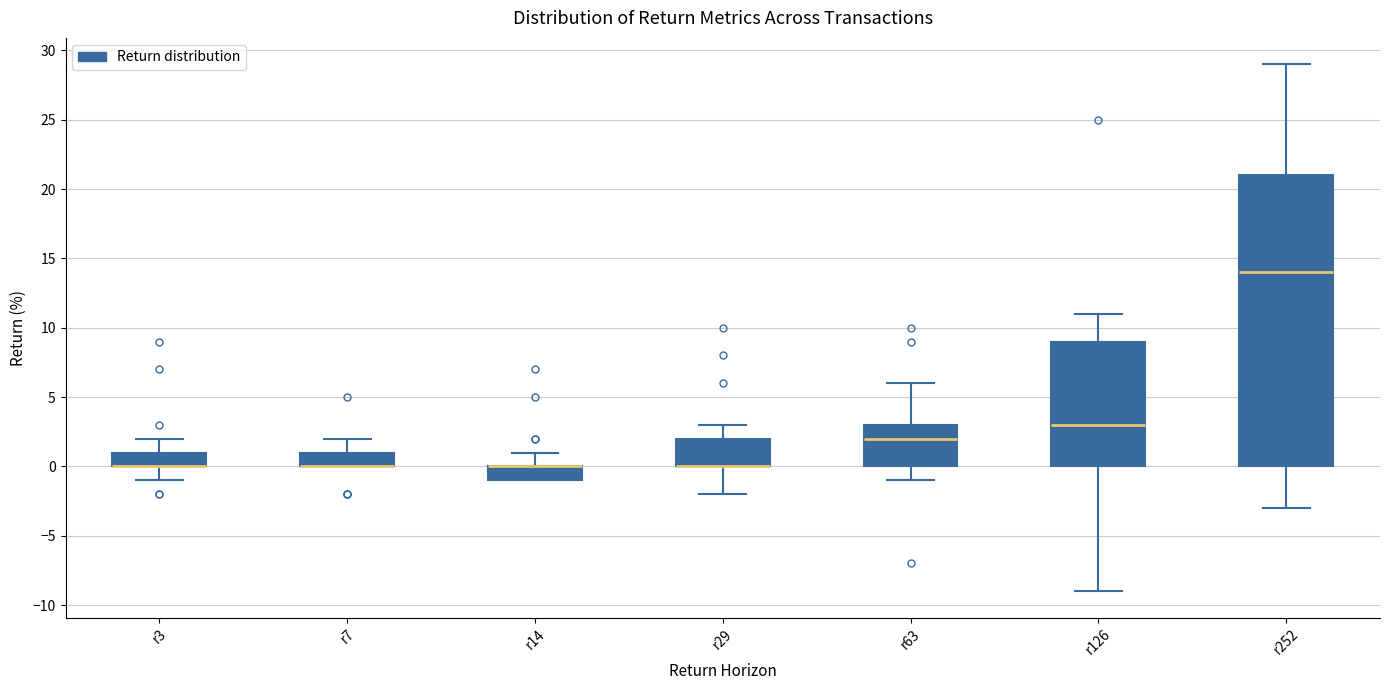

Reading left to right, read every box against the y-axis: the position of its median line, the range the box covers, and the ends of its whiskers. The values are not printed on the chart, so give them approximately, as read against the axis.

r3: median 0 (drawn on the box's lower edge), box 0 to 1, whiskers -1 to 2
r7: median 0 (drawn on the box's lower edge), box 0 to 1, whiskers 0 to 2
r14: median 0 (drawn on the box's upper edge), box -1 to 0, whiskers -1 to 1
r29: median 0 (drawn on the box's lower edge), box 0 to 2, whiskers -2 to 3
r63: median 2, box 0 to 3, whiskers -1 to 6
r126: median 3, box 0 to 9, whiskers -9 to 11
r252: median 14, box 0 to 21, whiskers -3 to 29